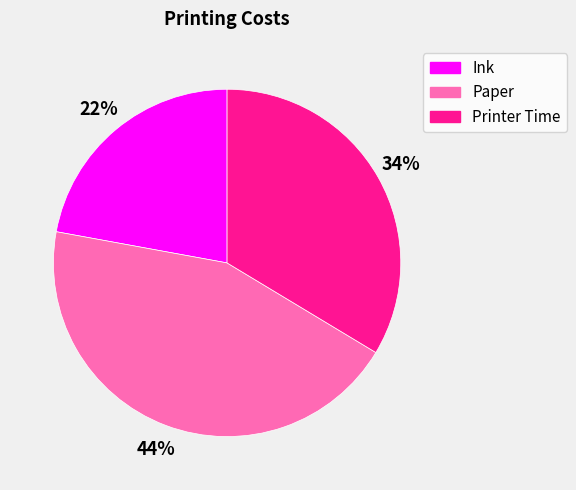

Which has a higher value, Printer Time or Ink?

Printer Time